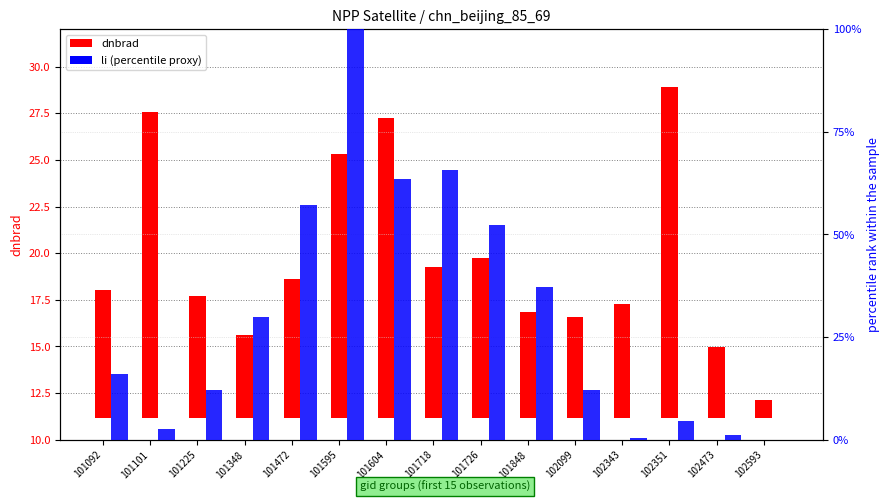

What is the sum of the dnbrad values at 102099 and 101101?

21.9